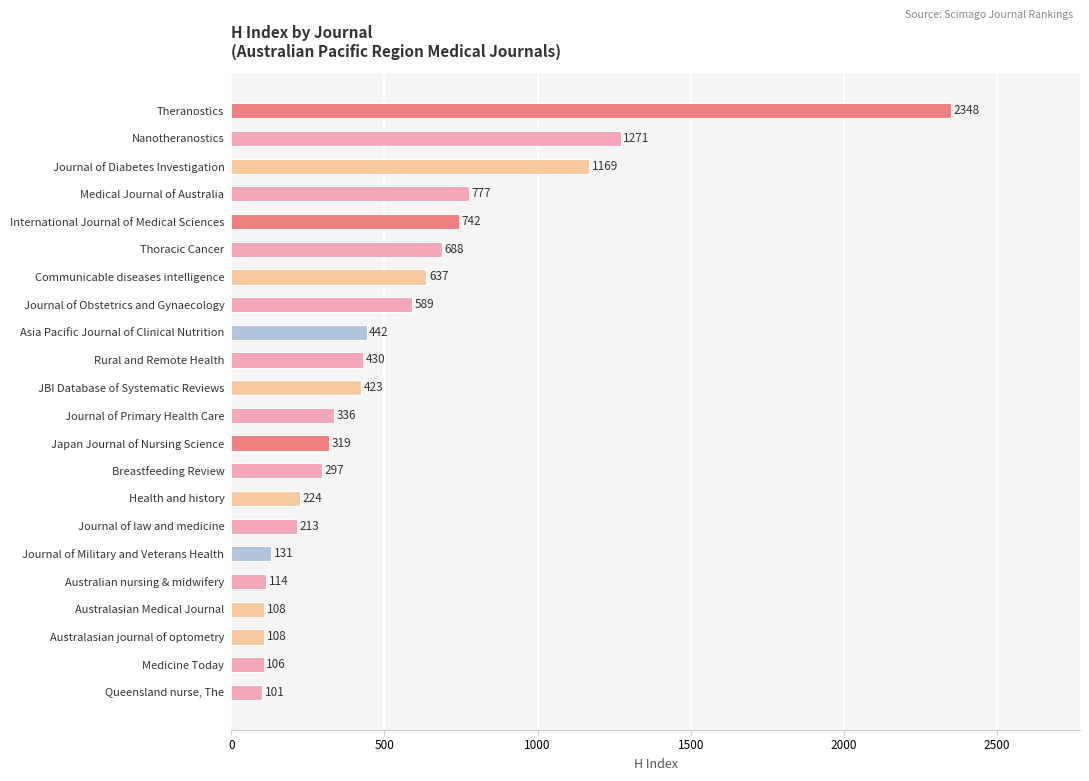

Which label corresponds to the largest value in the chart?

Theranostics